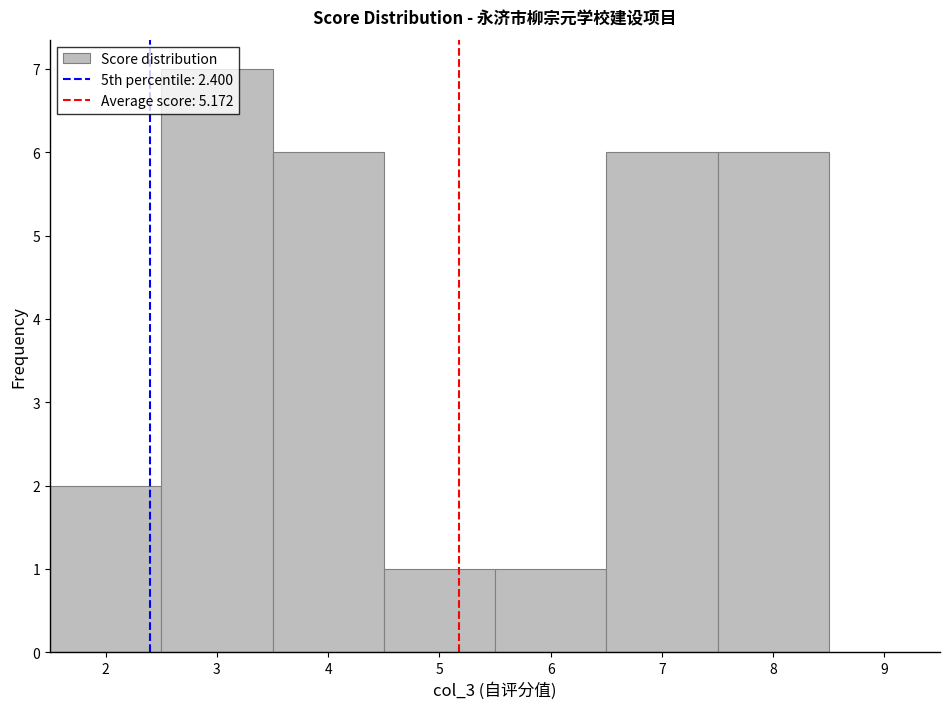

Reading left to right, list every bar in this chart as the range it spans on the x-axis followed by its height. The values are not printed on the chart, so give them approximately, as read against the axis.

1.5 to 2.5: 2
2.5 to 3.5: 7
3.5 to 4.5: 6
4.5 to 5.5: 1
5.5 to 6.5: 1
6.5 to 7.5: 6
7.5 to 8.5: 6